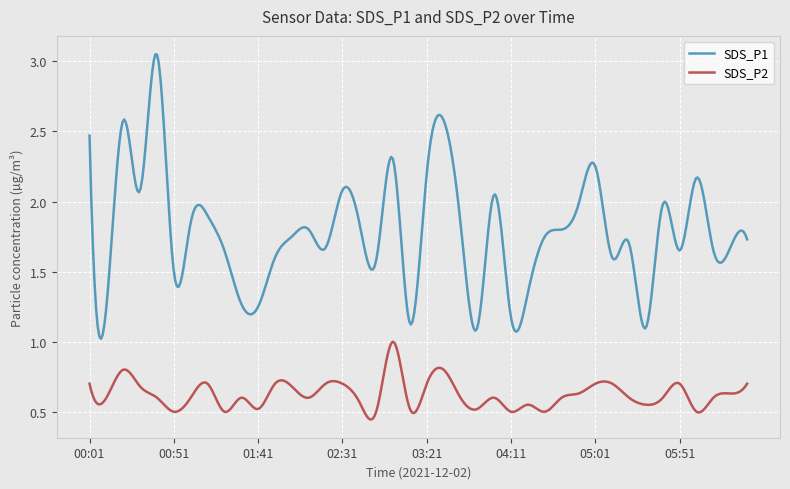

Is this an area chart (filled region under the line)?

No